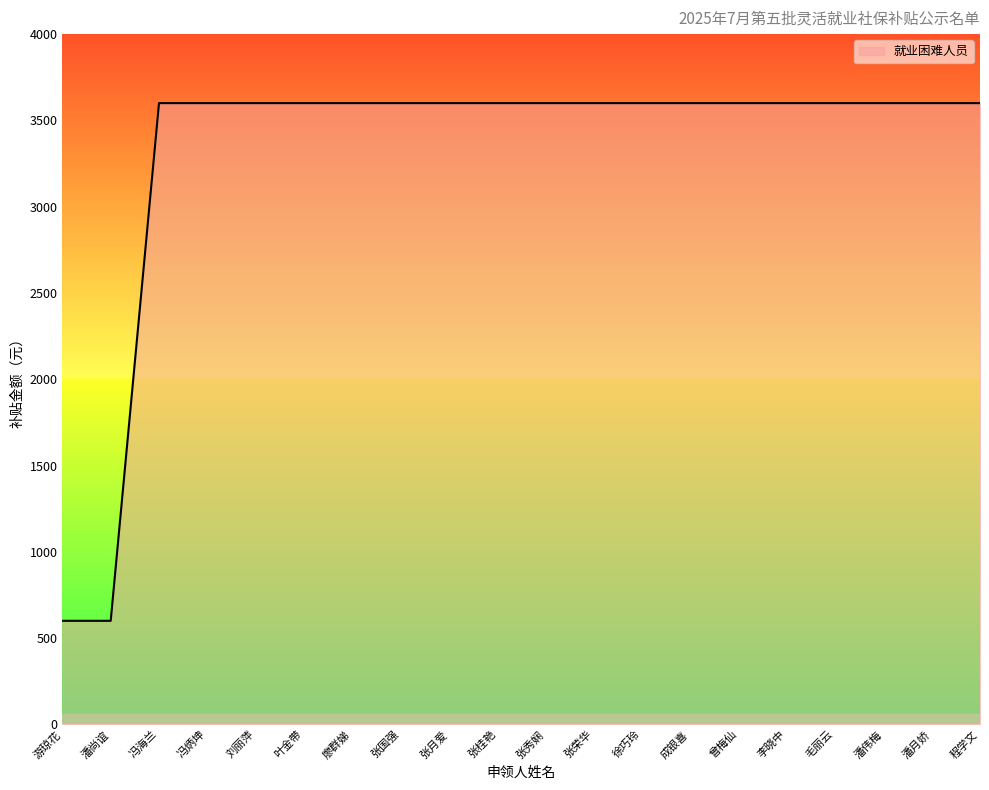

What is the difference between the values at 毛丽云 and 游琼花?

3000